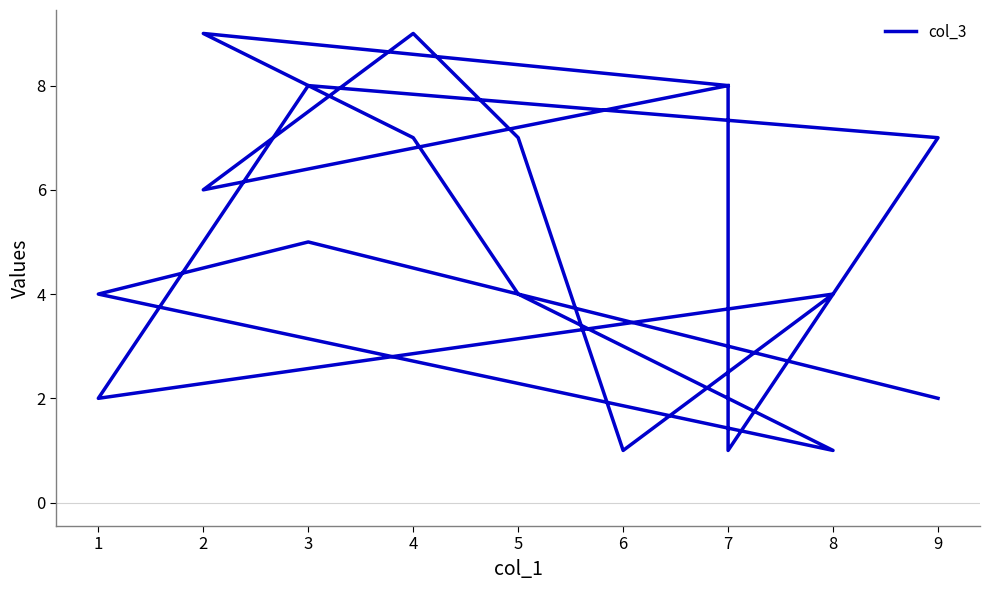

What is the average value?

5